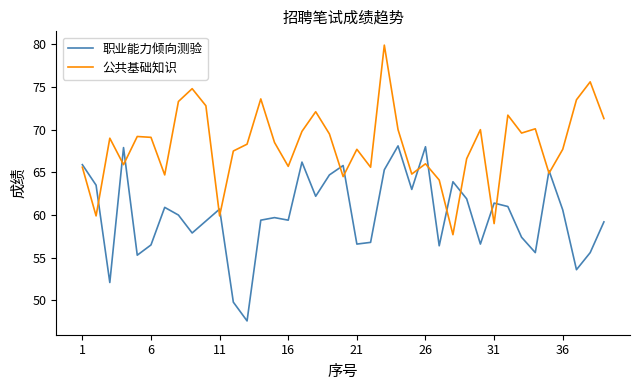

Which series has the largest total across all categories?

公共基础知识